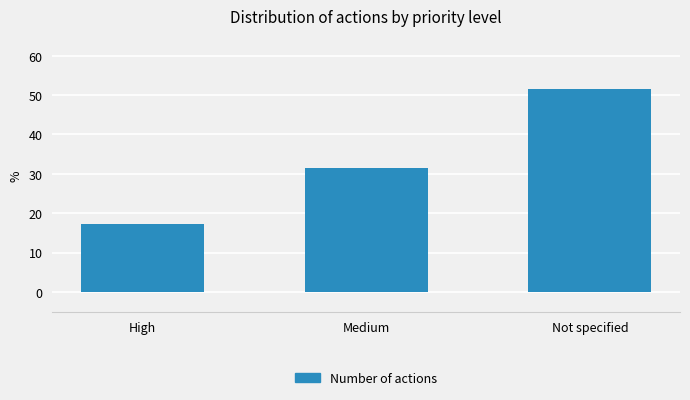

Reading left to right, what are all the values shown in this chart?

High=17.1	Medium=31.4	Not specified=51.4